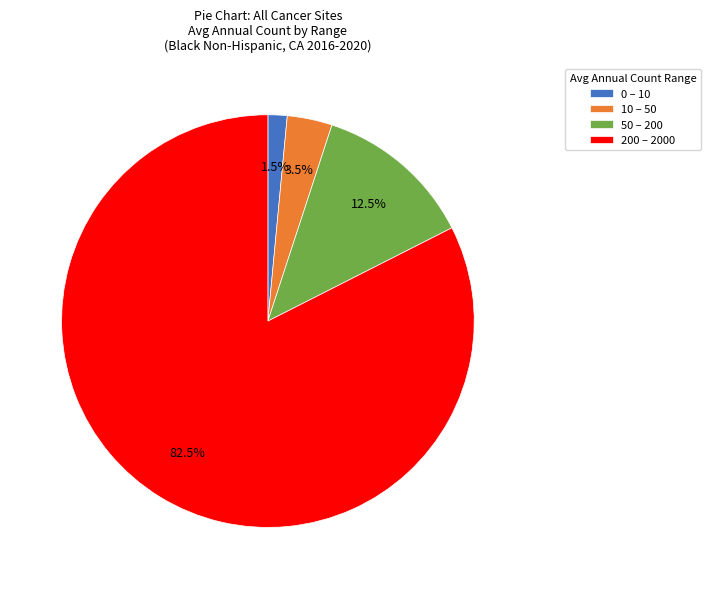

Which slice is the largest?

200 – 2000